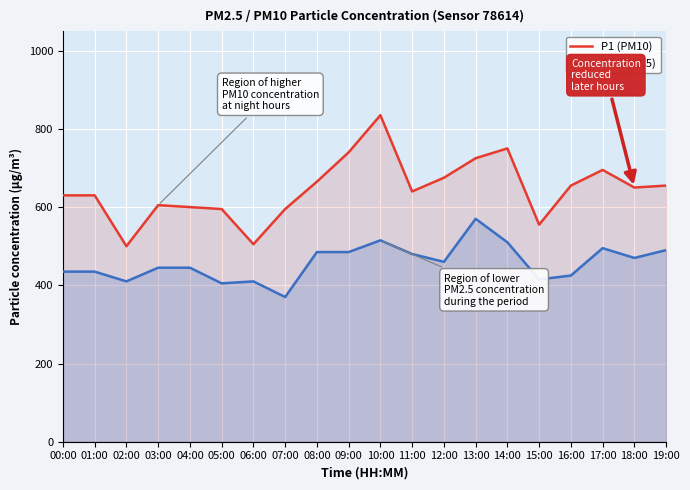

True or false: P2 (PM2.5) and P1 (PM10) cross at least once.

False